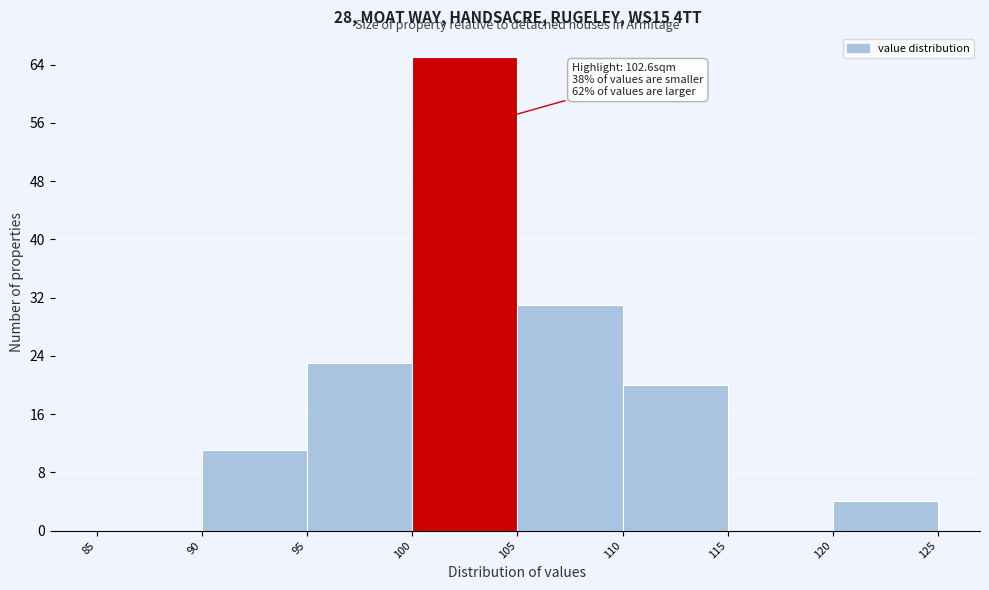

Over which range of the x-axis is the bar tallest?

100 to 105